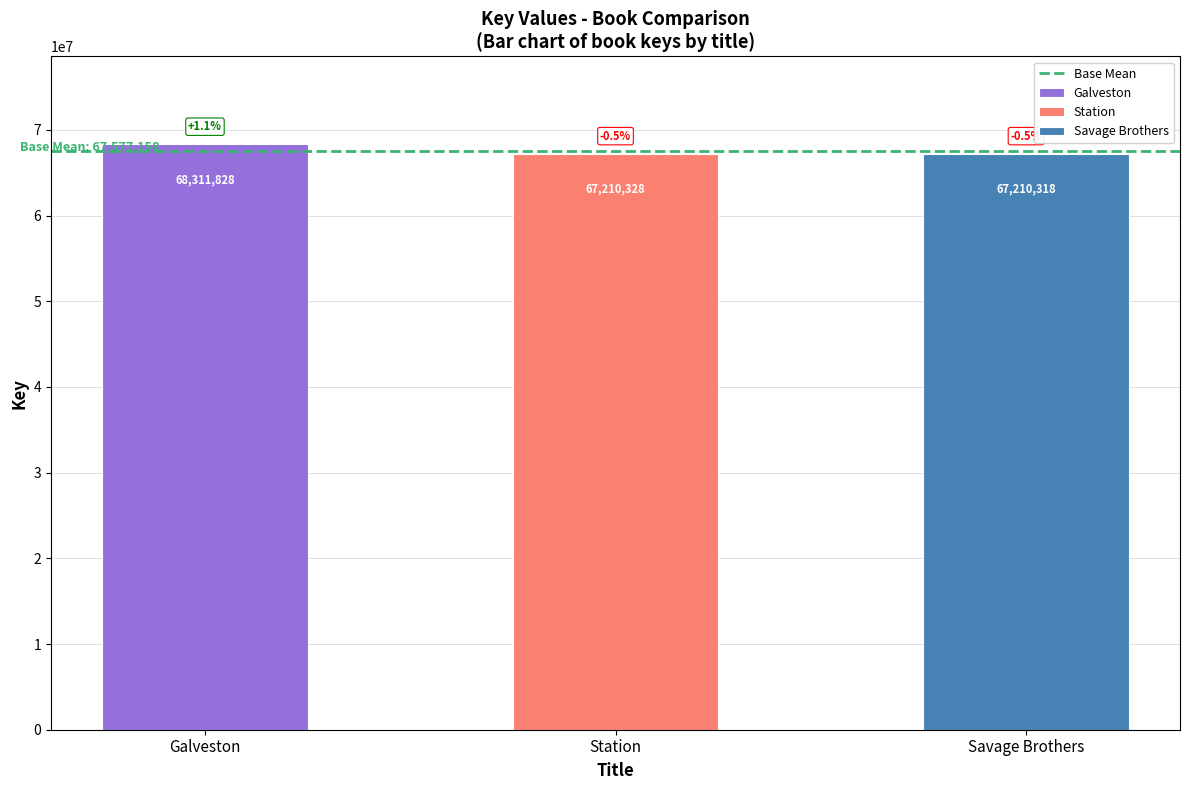

Read the value at Galveston, to the nearest 10.

68311830